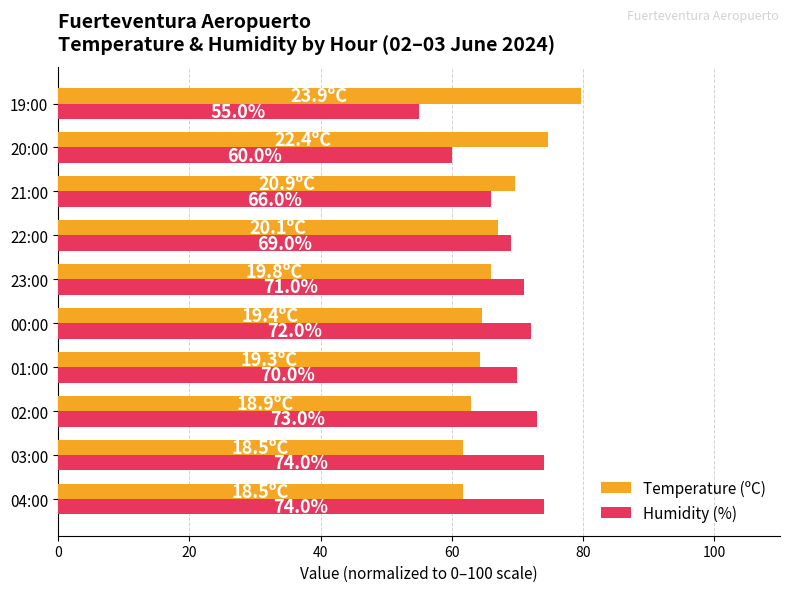

What is the spread (max minus min) of values at 23:00?

5.0